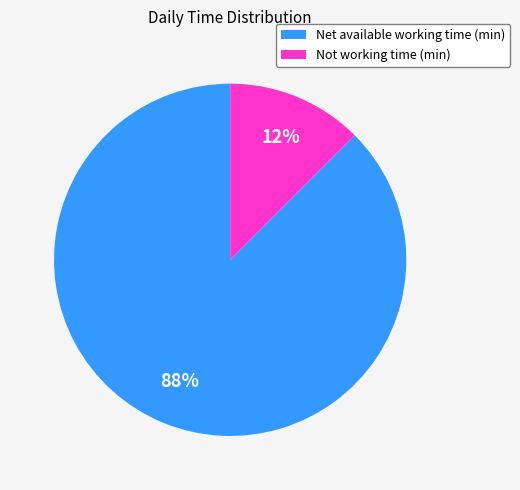

Is the sum of Not working time (min) and Net available working time (min) greater than half?

Yes